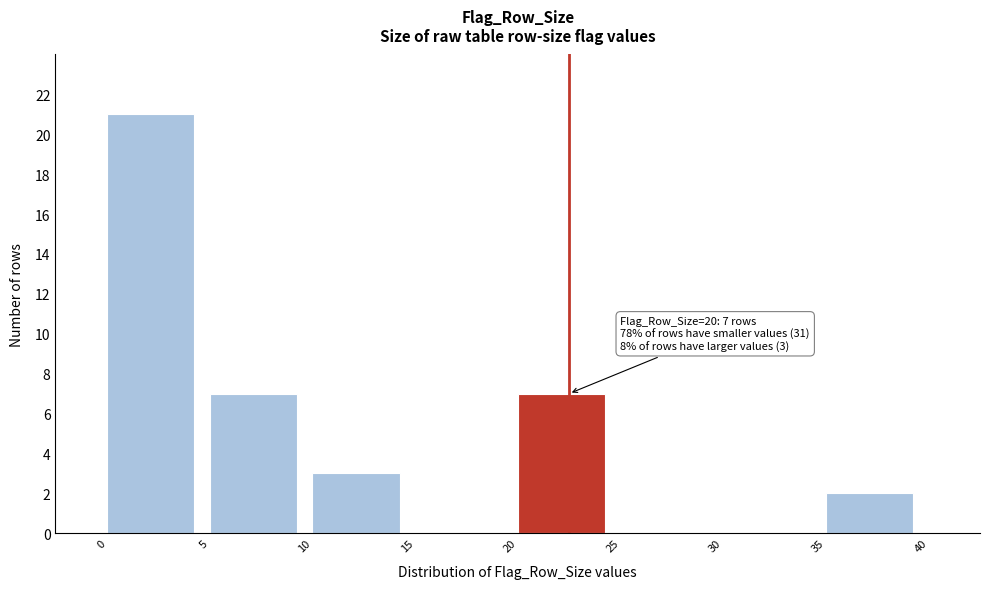

Which range on the x-axis has the tallest bar?

0 to 5